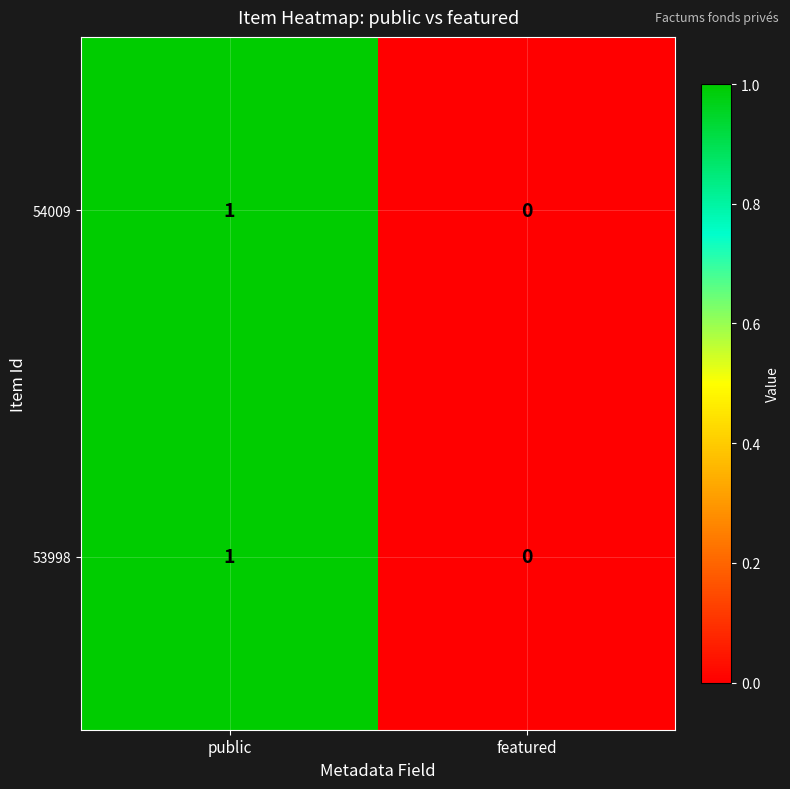

Where is 54009 nearest to the value 0?

featured